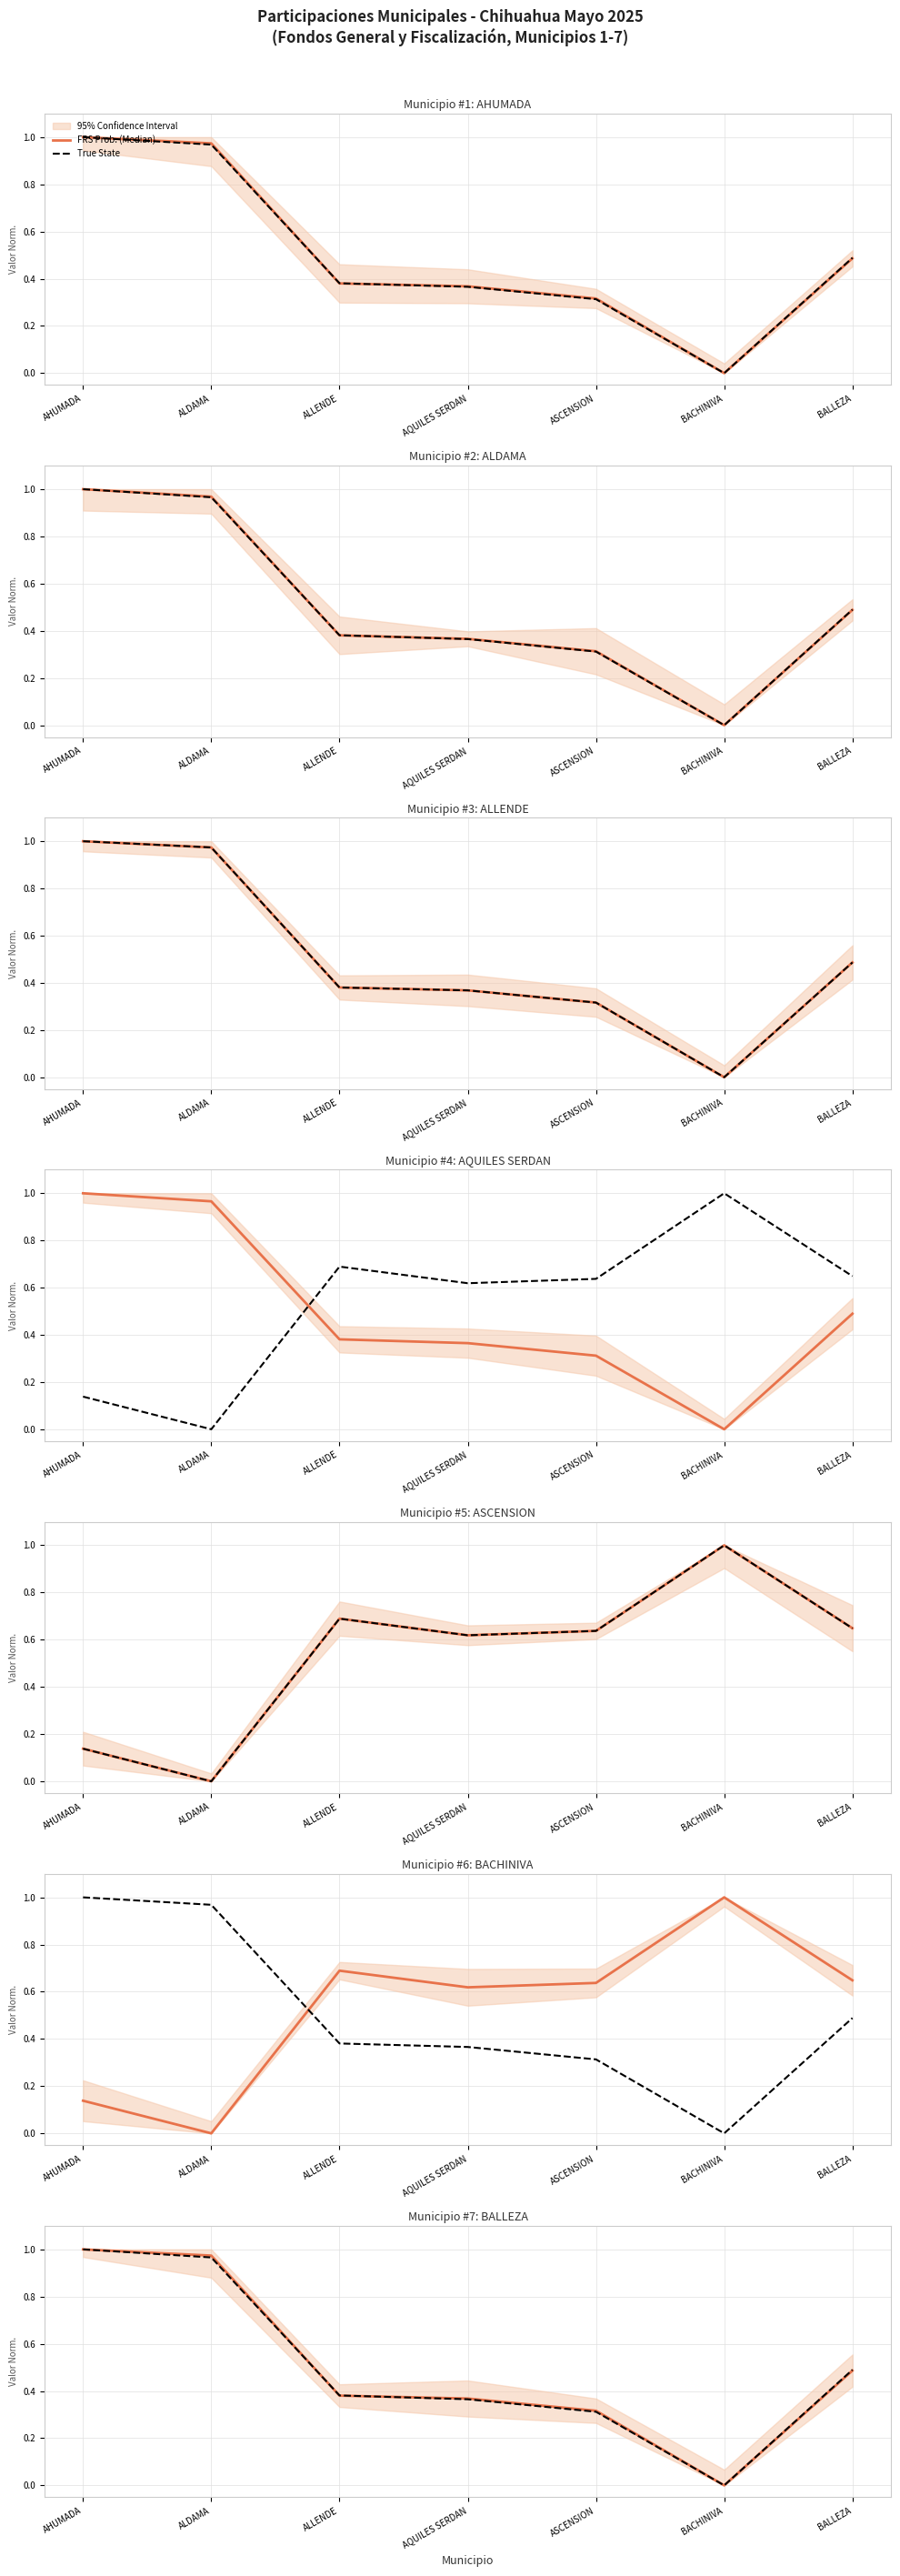

How many data points does each series have?

7